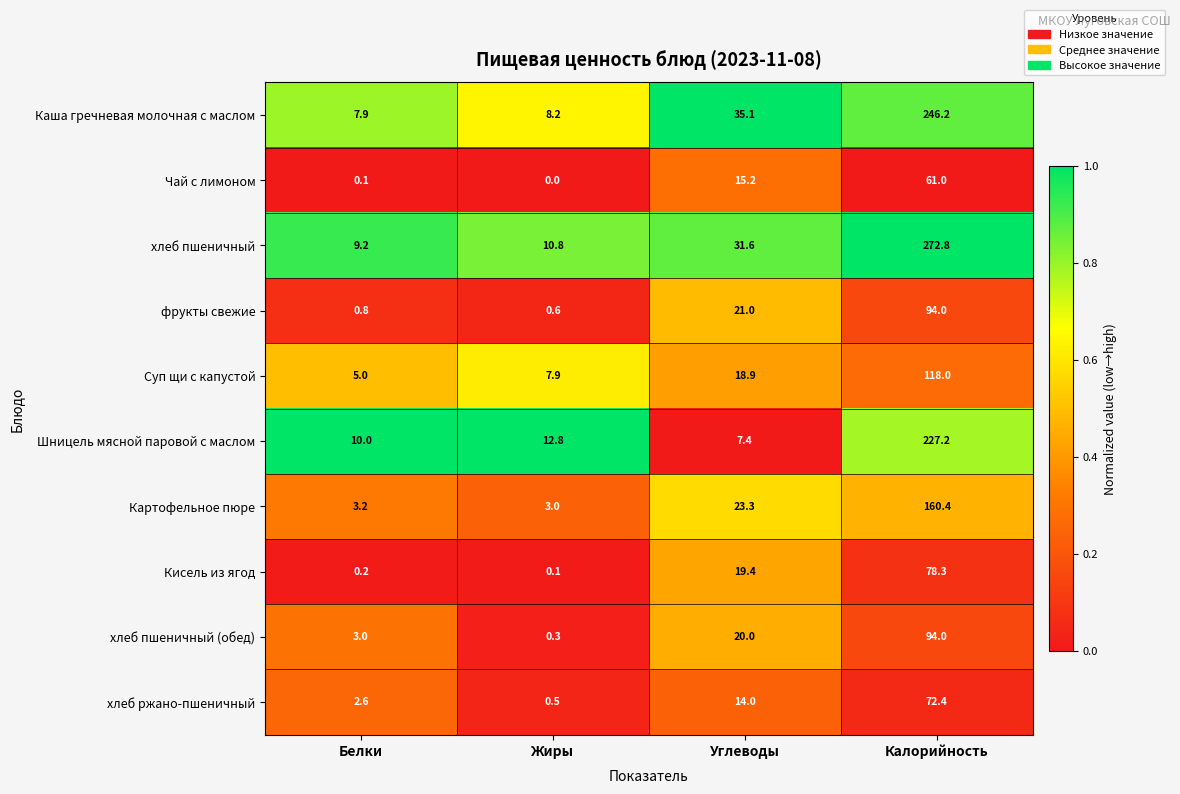

At which category is the sum across all series the highest?

Калорийность